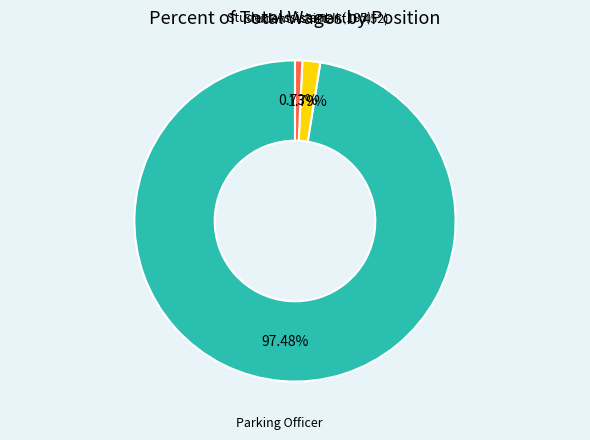

Combined, what portion of the pie is Student Assistant II (185) and Student Assistant II (452)?

2.5%